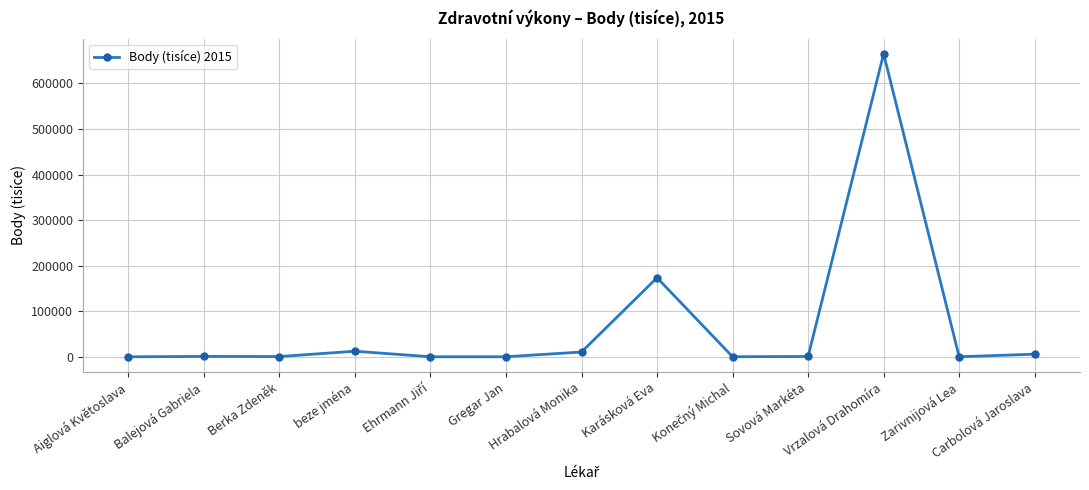

True or false: there are more than 2 points higher than both neighbors.

True